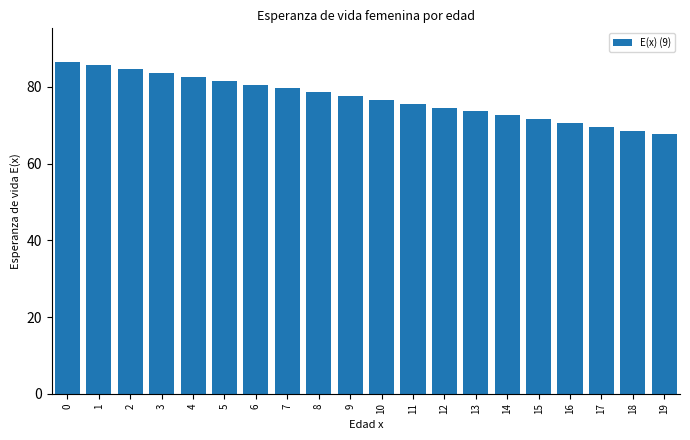

What is the difference between the maximum and minimum values?

19.0